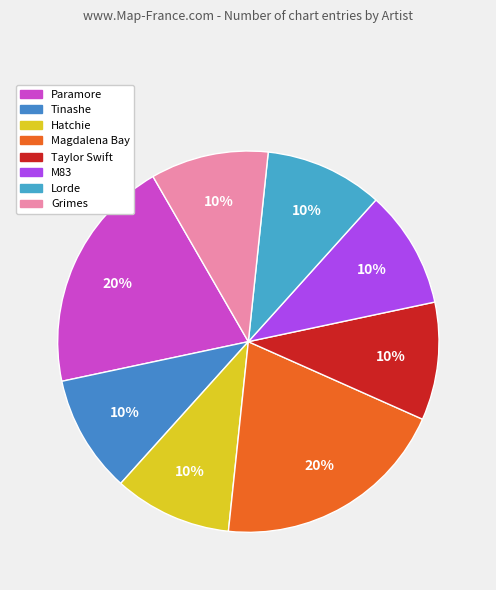

What percentage is NOT represented by Paramore?

80.0%